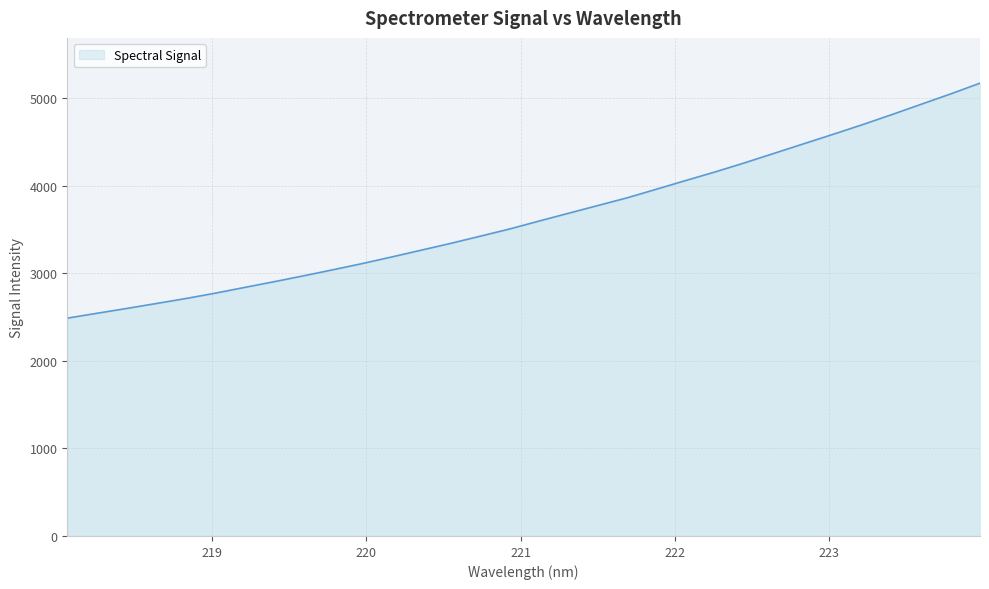

What is the difference between the maximum and minimum values?

2683.7